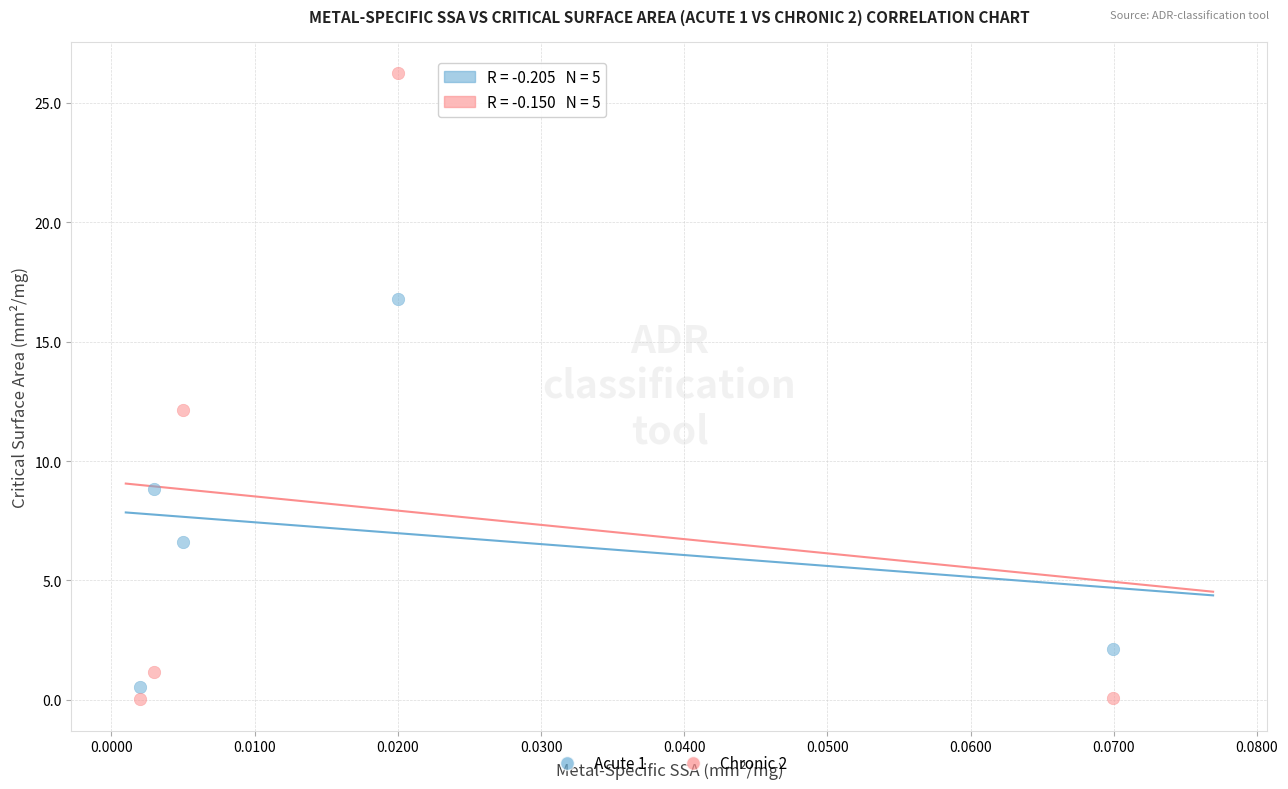

Across all data points, what is the average Y value?

7.5